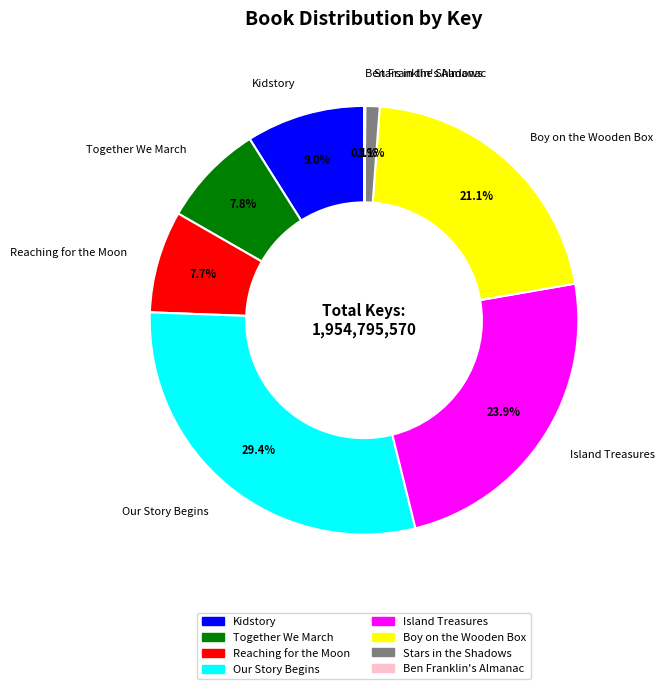

Is Island Treasures the majority of the pie?

No